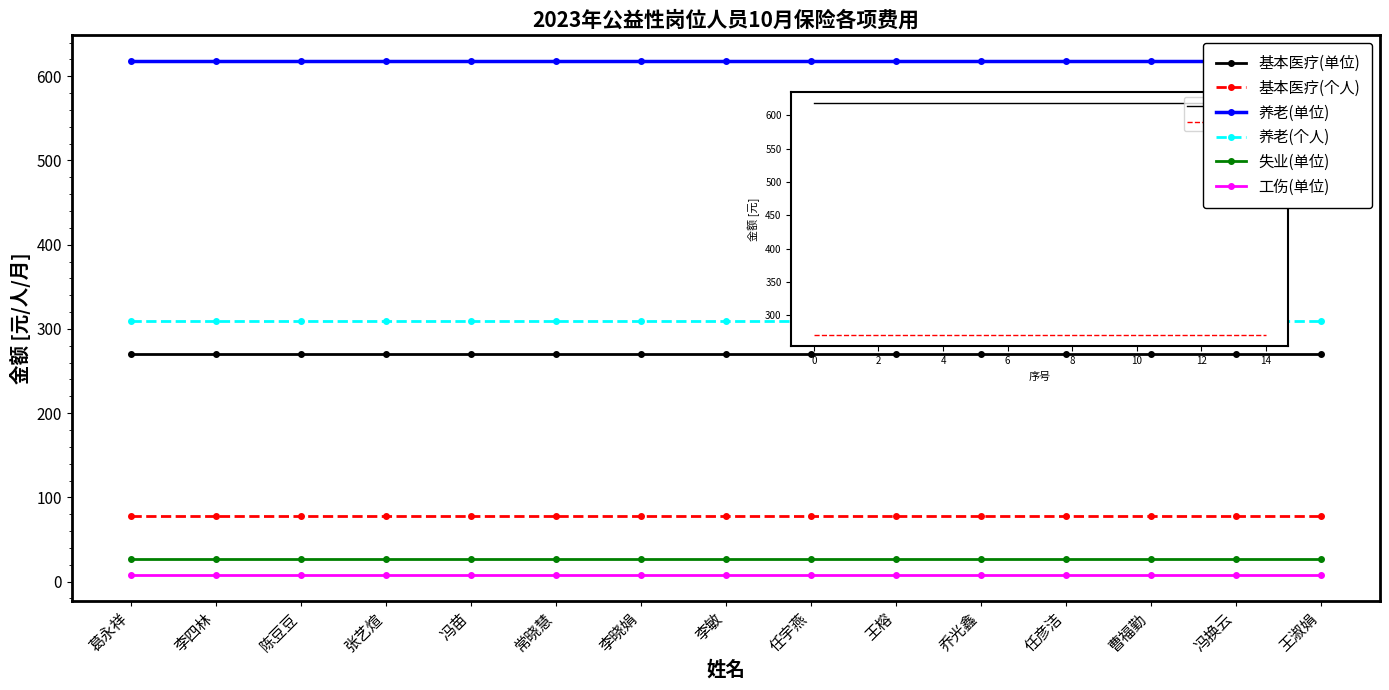

True or false: 基本医疗(单位) and 基本医疗(个人) cross at least once.

False